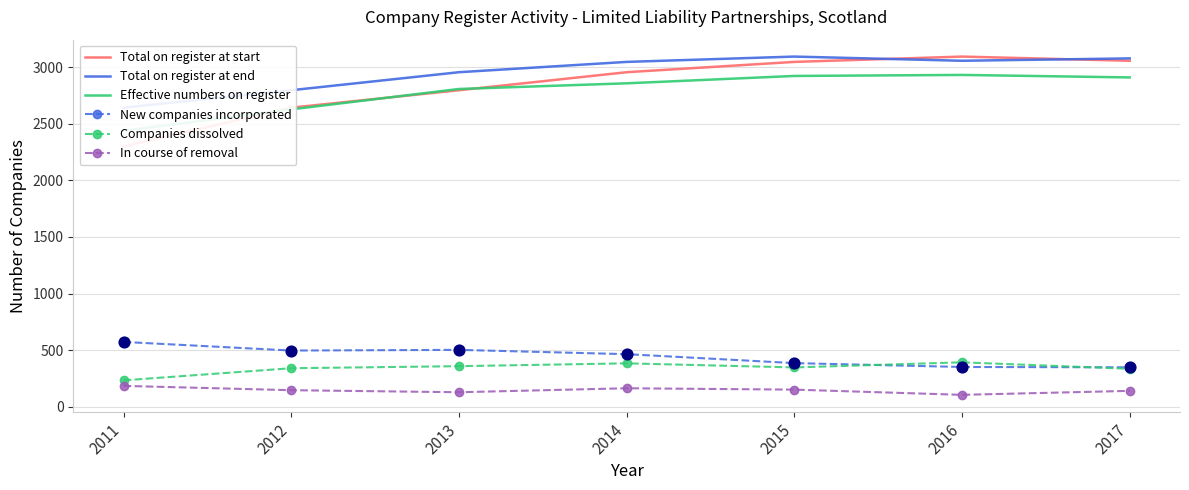

Which series reaches the maximum Y coordinate?

Total on register at start